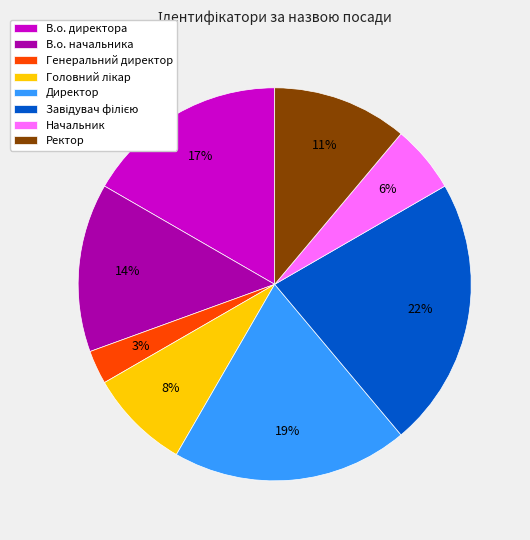

To the nearest percent, what is the average slice percentage?

12%